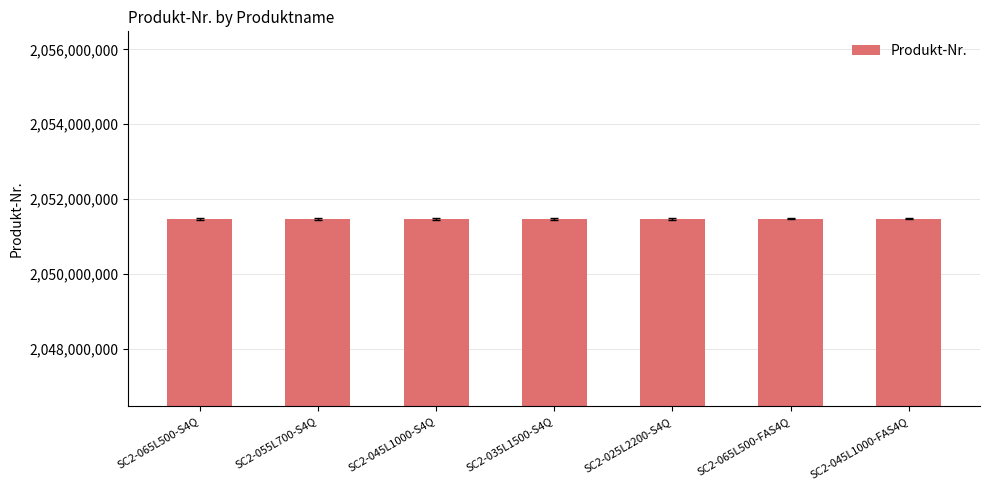

What is the smallest value displayed?

2051472794